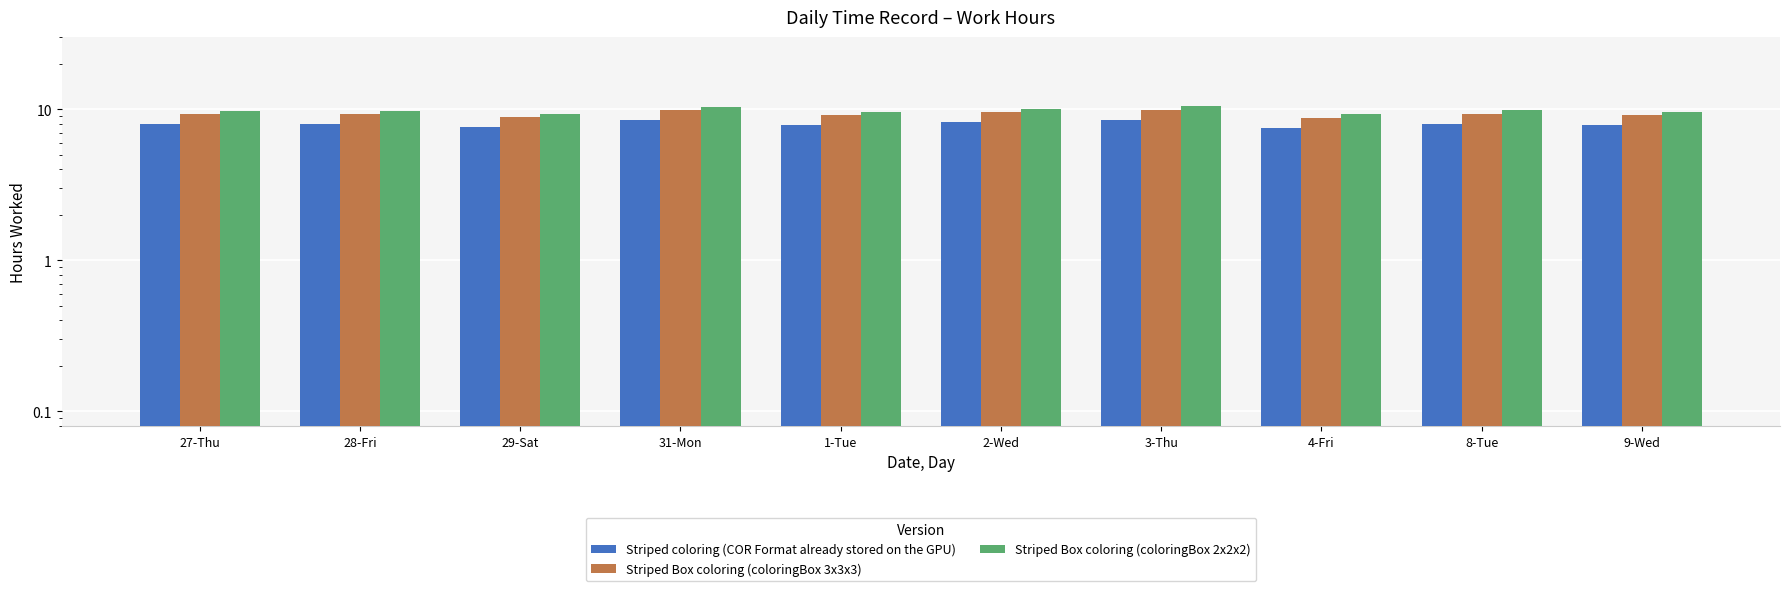

Where is Striped Box coloring (coloringBox 2x2x2) nearest to the value 9?

4-Fri